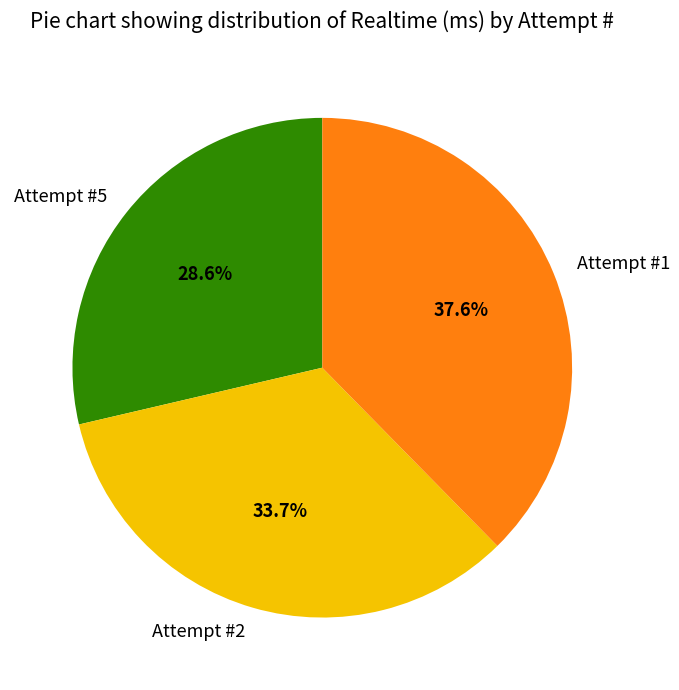

Which category has the biggest portion of the pie?

Attempt #1